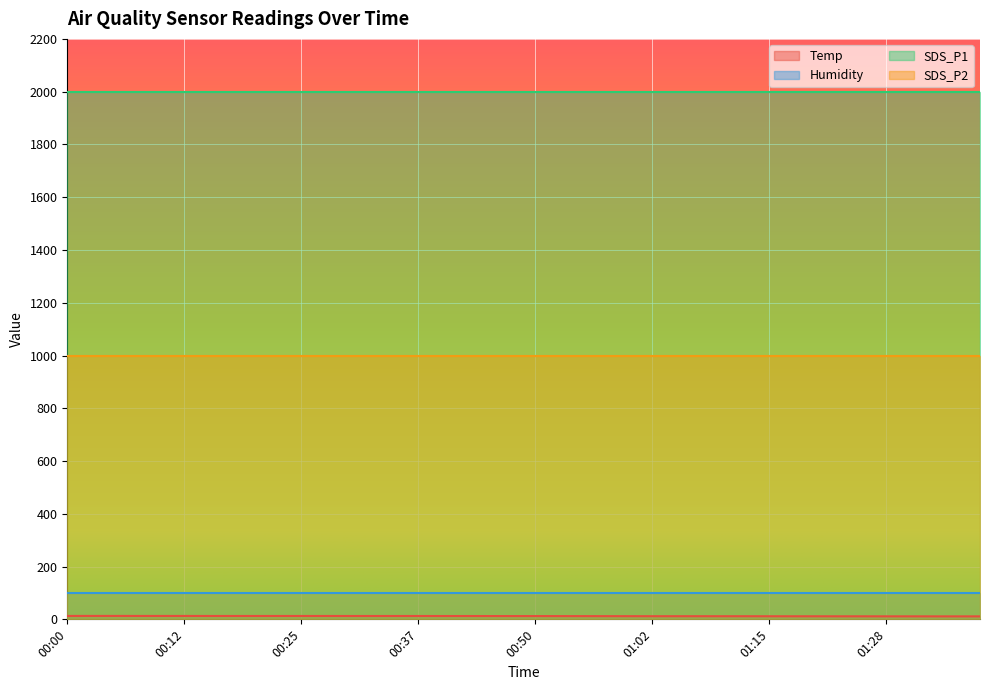

Which series has the largest range (max minus min)?

Temp